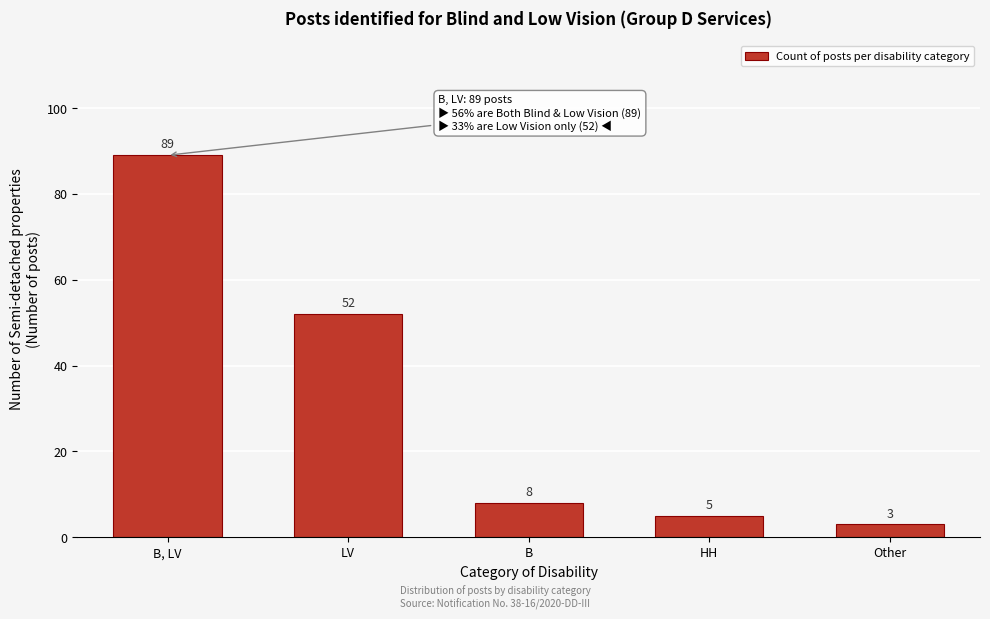

Reading left to right, transcribe all the data shown in this chart.

B, LV=89	LV=52	B=8	HH=5	Other=3